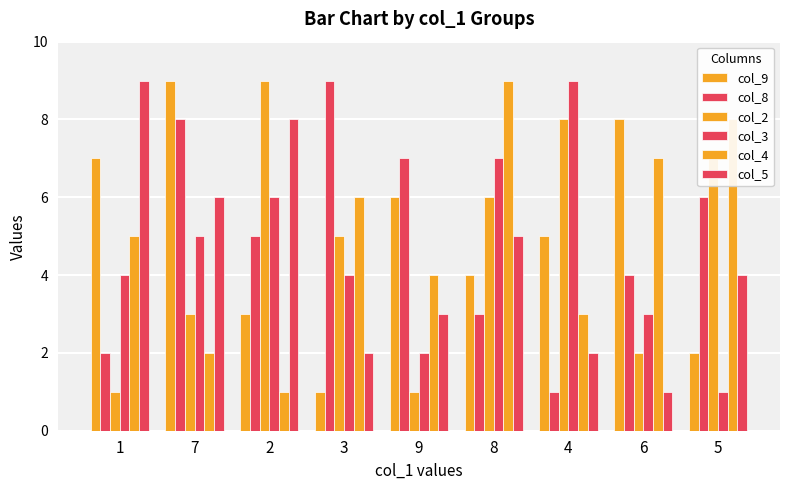

At which category is the sum across all series the highest?

8